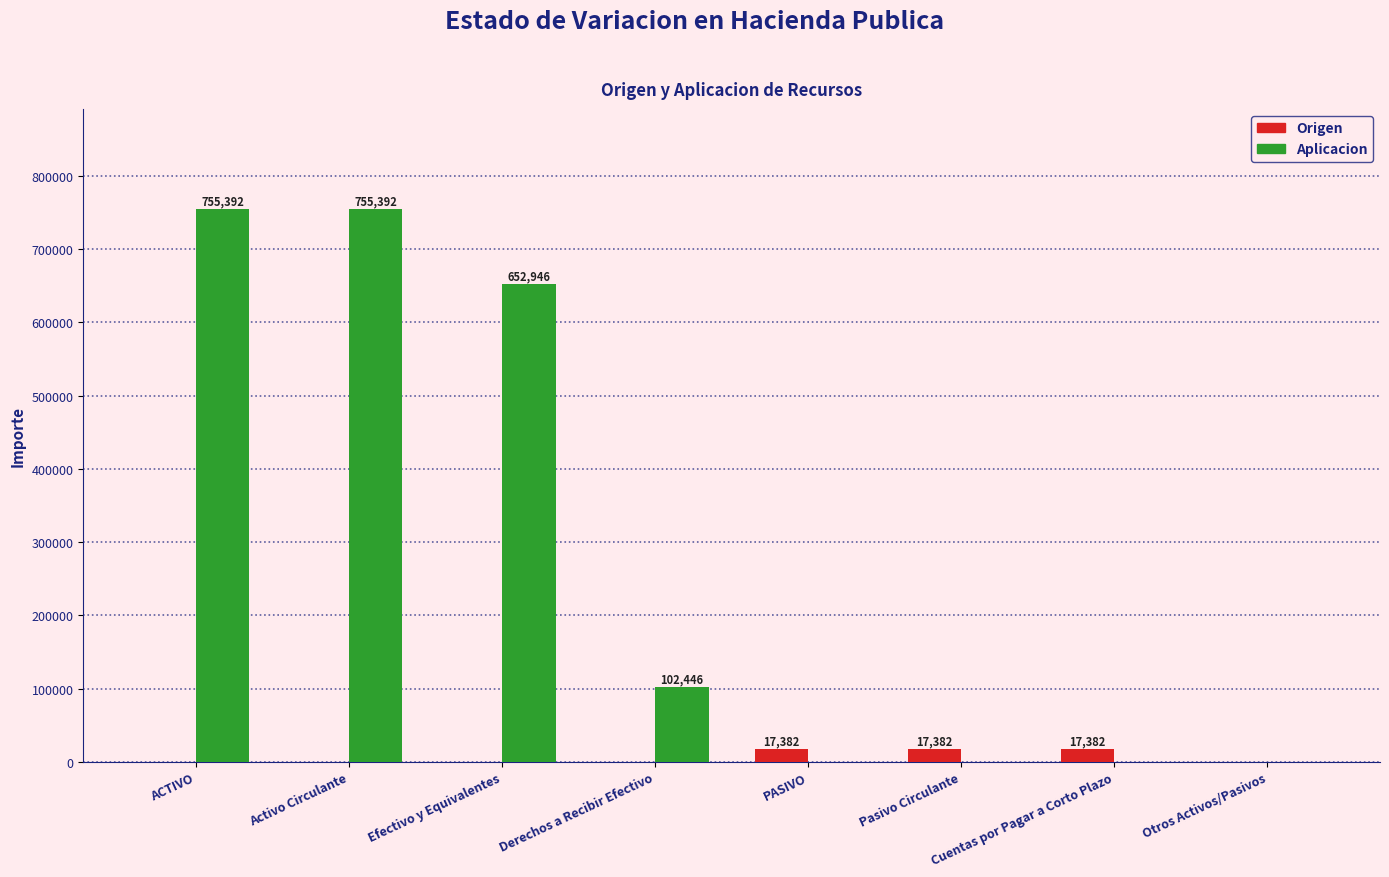

Reading left to right, what are all the values shown in this chart?

Origen: ACTIVO=0	Activo Circulante=0	Efectivo y Equivalentes=0	Derechos a Recibir Efectivo=0	PASIVO=17382	Pasivo Circulante=17382	Cuentas por Pagar a Corto Plazo=17382	Otros Activos/Pasivos=0
Aplicacion: ACTIVO=755392	Activo Circulante=755392	Efectivo y Equivalentes=652946	Derechos a Recibir Efectivo=102446	PASIVO=0	Pasivo Circulante=0	Cuentas por Pagar a Corto Plazo=0	Otros Activos/Pasivos=0